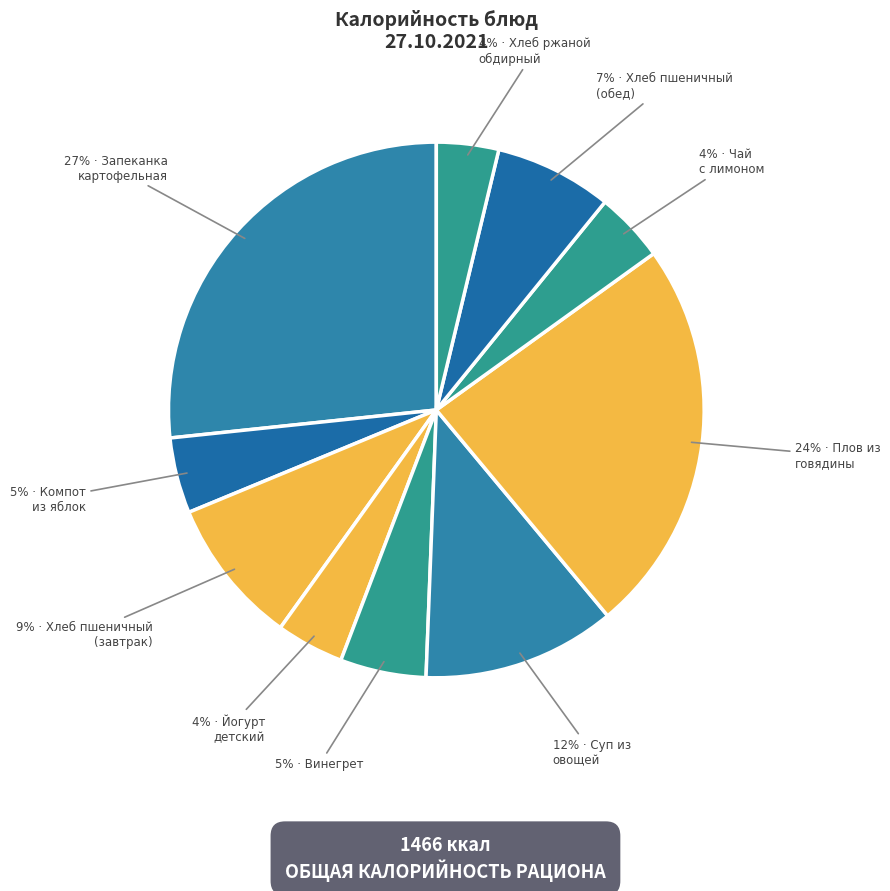

Count the number of slices in the pie.

10